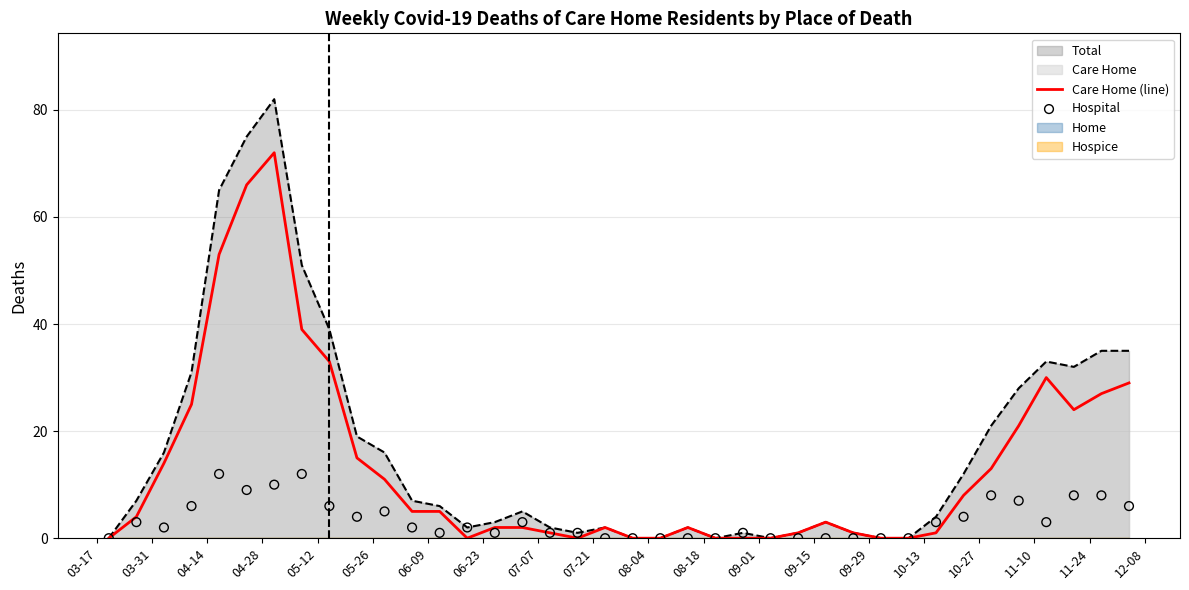

What is the maximum value for Care Home (line)?

72